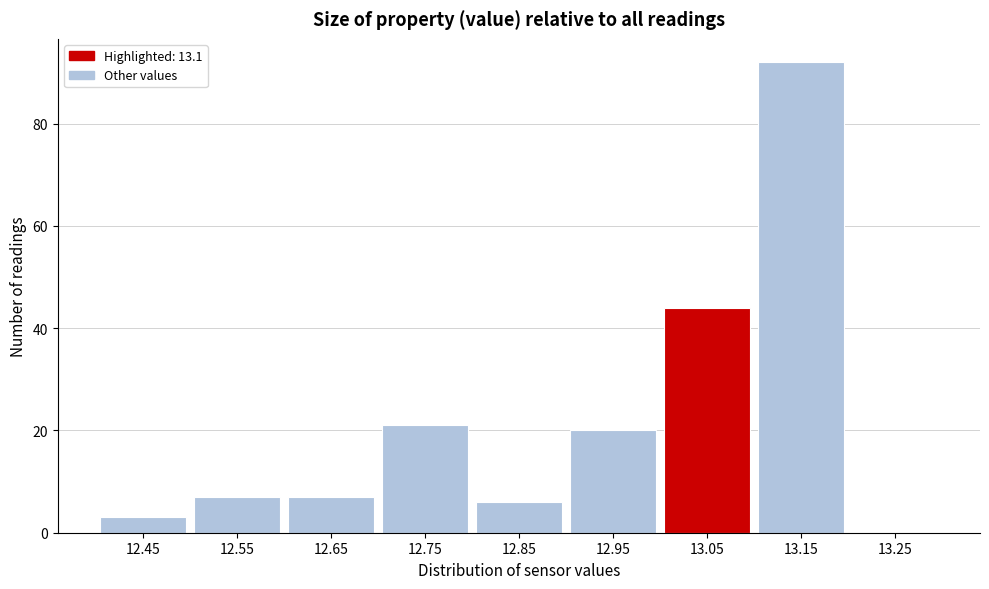

Reading left to right, list all the values displayed in this chart.

12.45=3	12.55=7	12.65=7	12.75=21	12.85=6	12.95=20	13.05=44	13.15=92	13.25=0